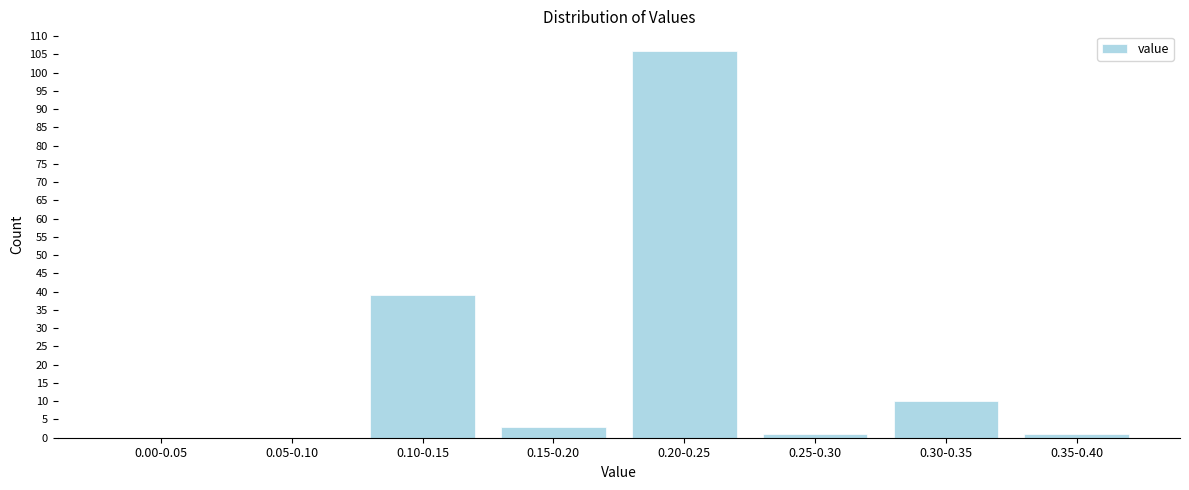

Reading left to right, what are all the values shown in this chart?

0.00-0.05=0	0.05-0.10=0	0.10-0.15=39	0.15-0.20=3	0.20-0.25=106	0.25-0.30=1	0.30-0.35=10	0.35-0.40=1